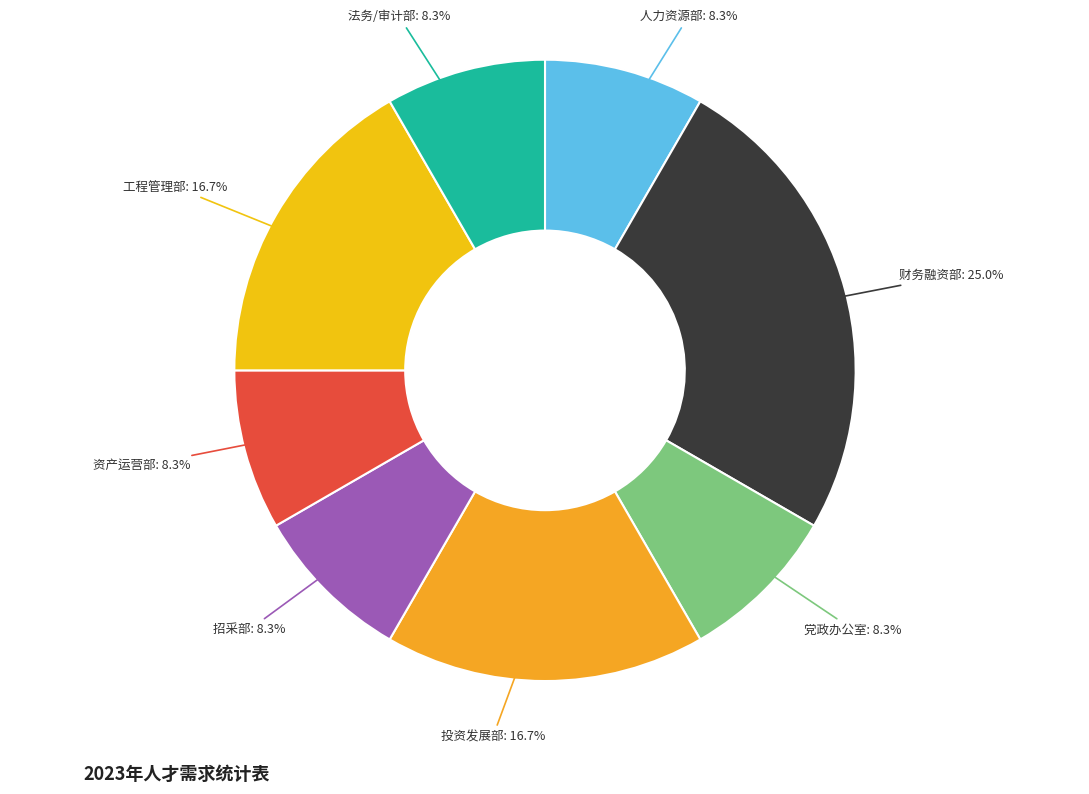

How many slices are in this pie chart?

8